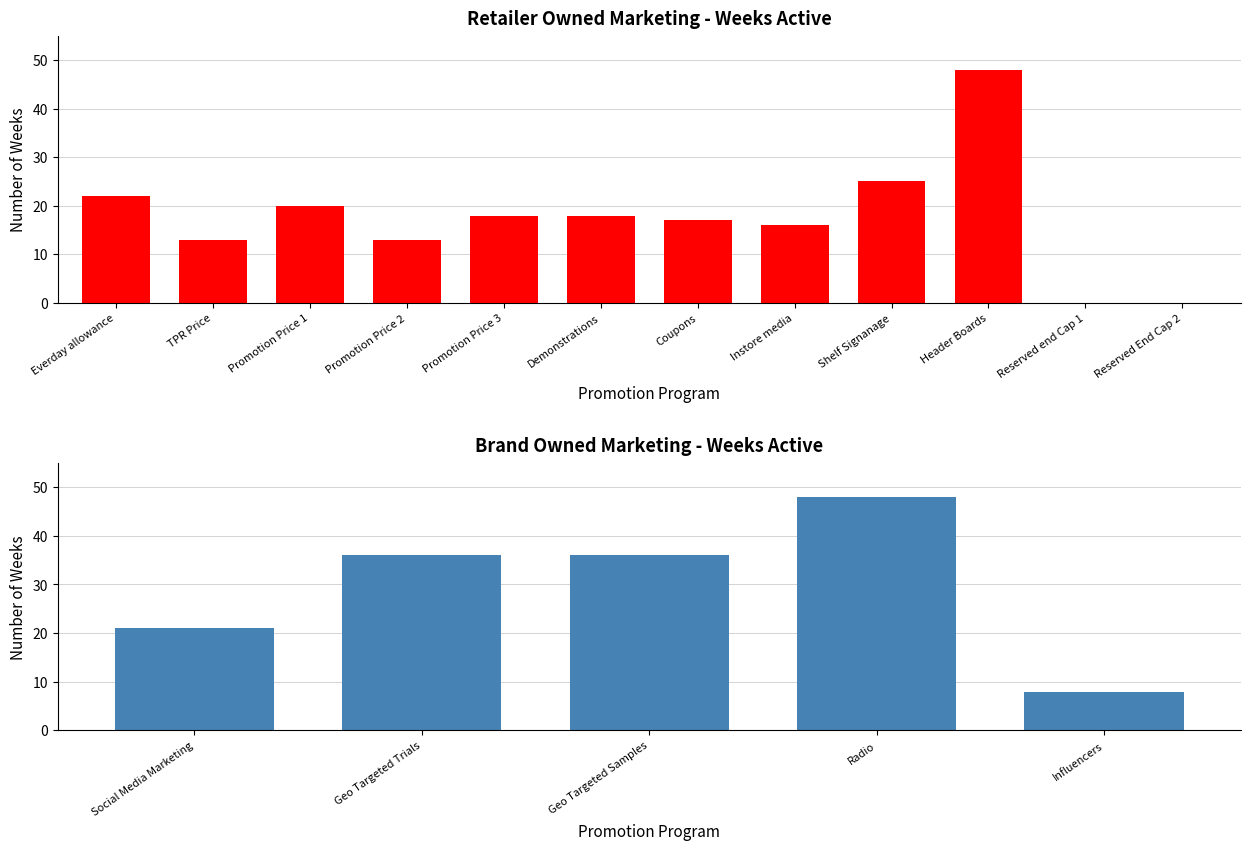

What is the change in value from Promotion Price 2 to Reserved end Cap 1?

-13